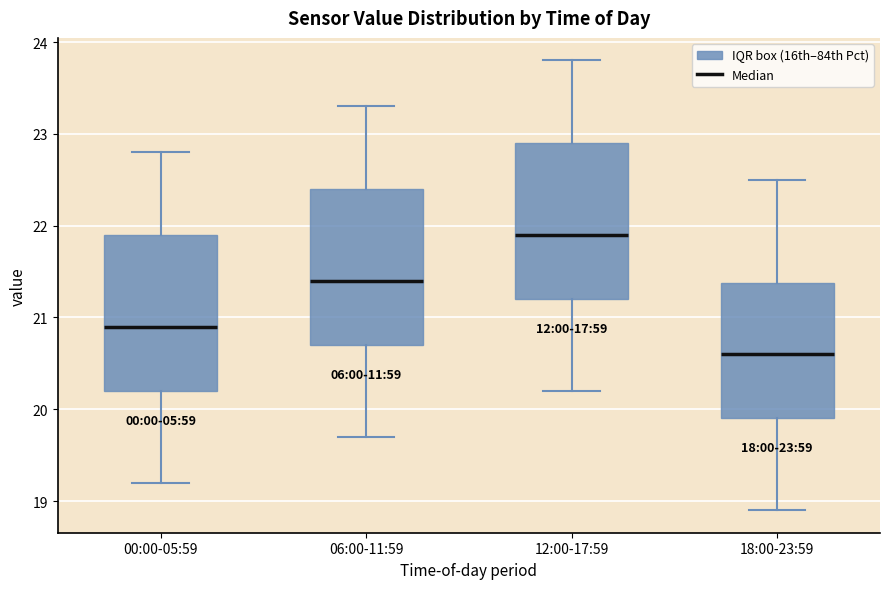

Which box has the highest median line?

12:00-17:59